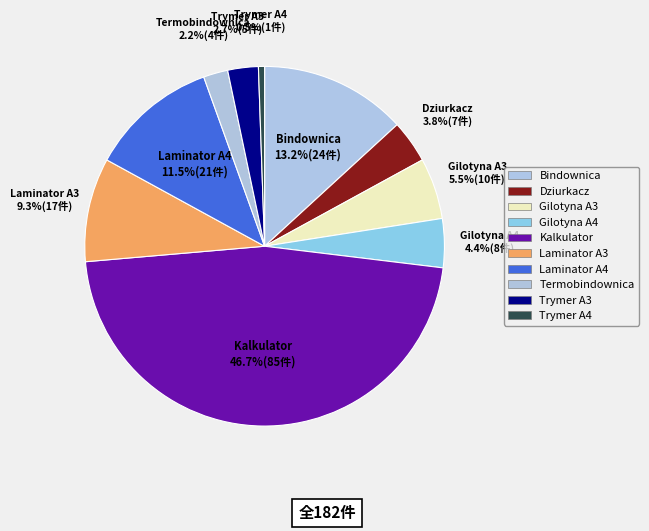

Does any single category account for the majority?

No